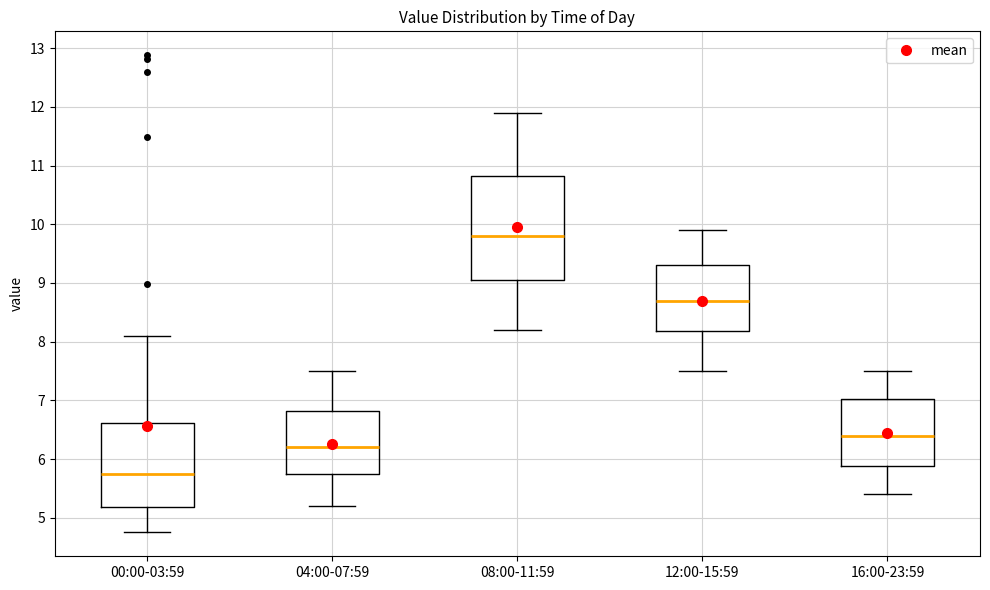

Which box has the lowest median line?

00:00-03:59